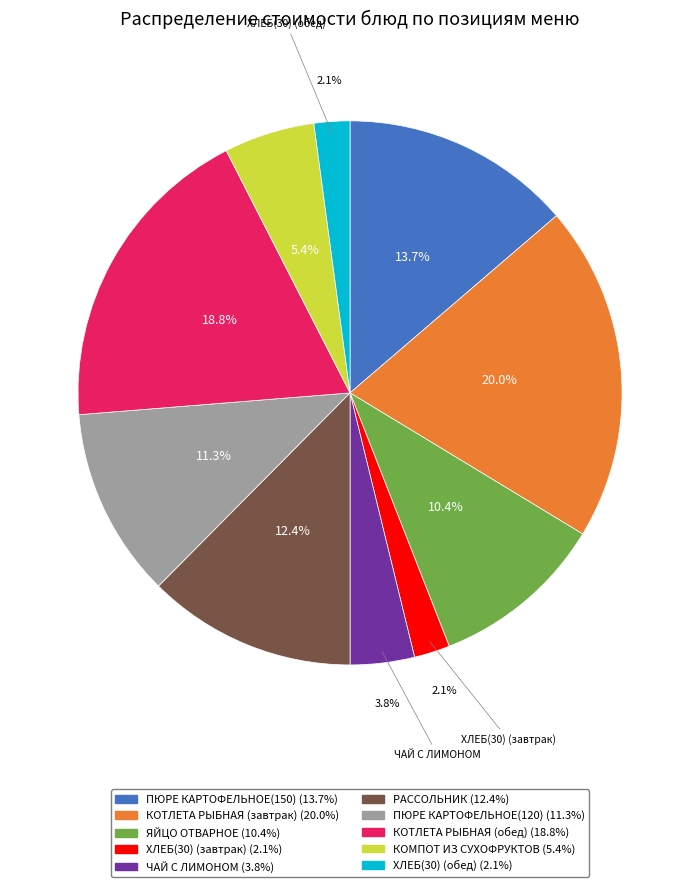

What is the largest slice in the pie chart?

КОТЛЕТА РЫБНАЯ (завтрак)